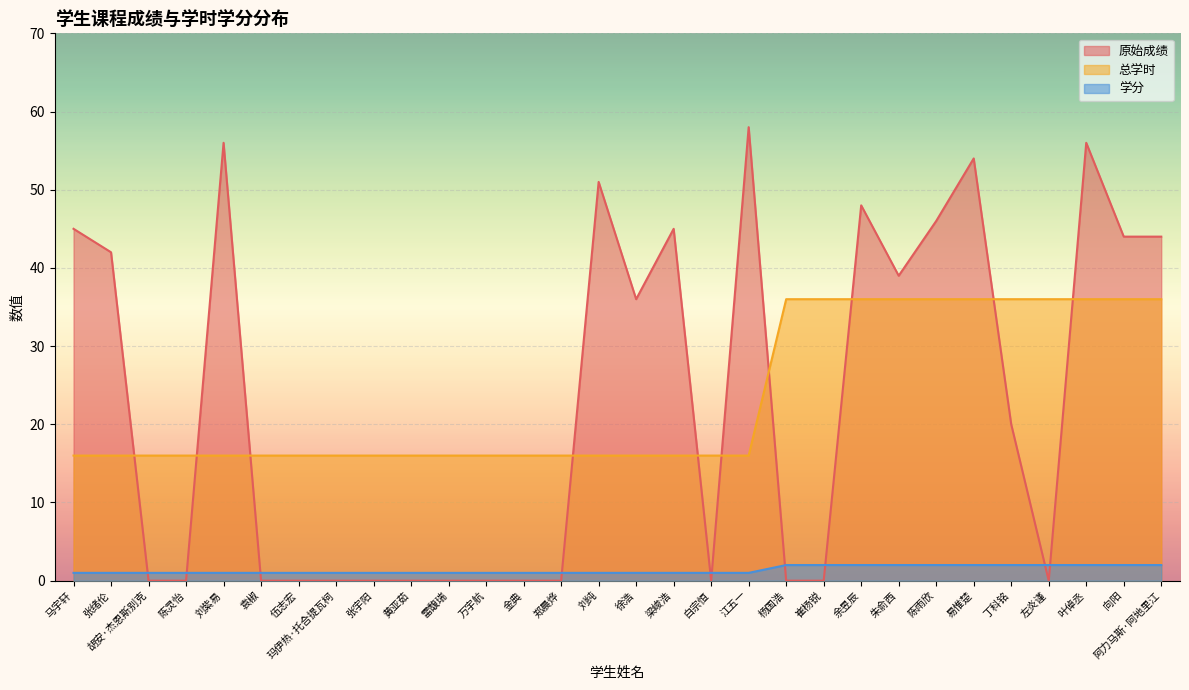

True or false: 总学时 and 原始成绩 cross at least once.

True